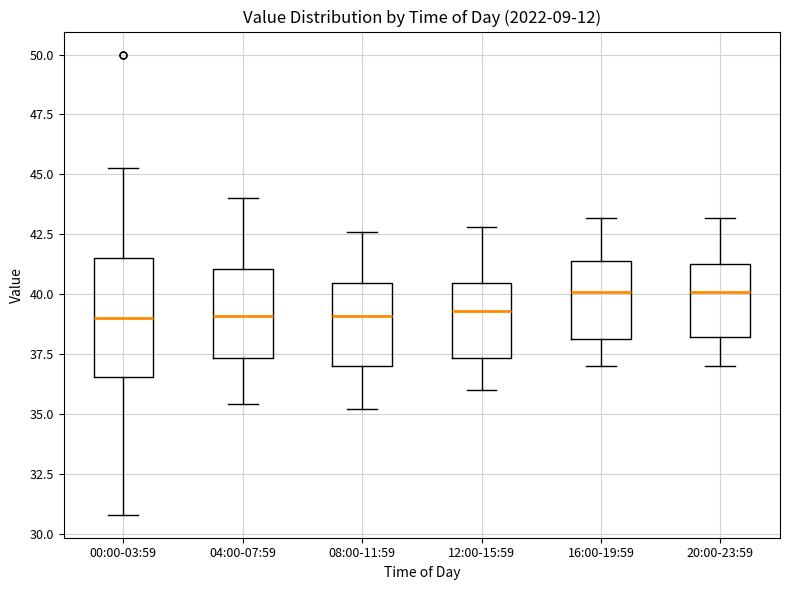

Comparing the boxes themselves (not the whiskers), which one is the tallest?

00:00-03:59